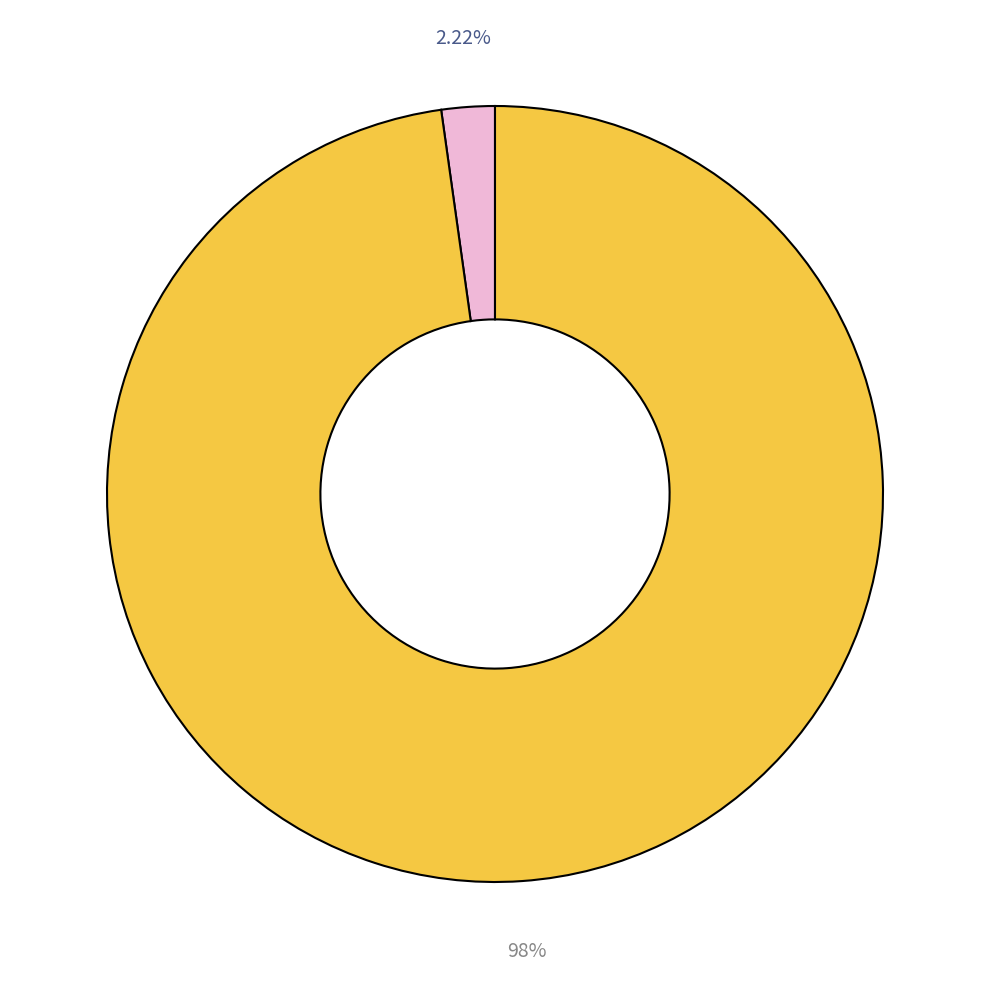

To the nearest percent, what is the difference between the largest and smallest slice percentages?

96%